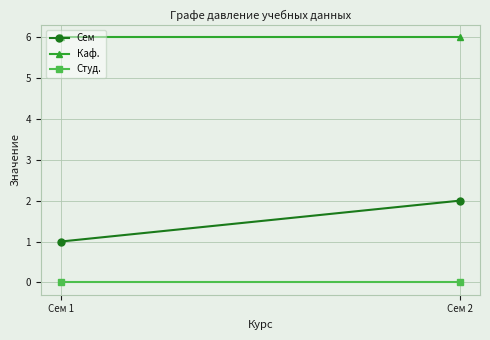

Rank the series at Сем 2 from lowest to highest value.

Студ., Сем, Каф.